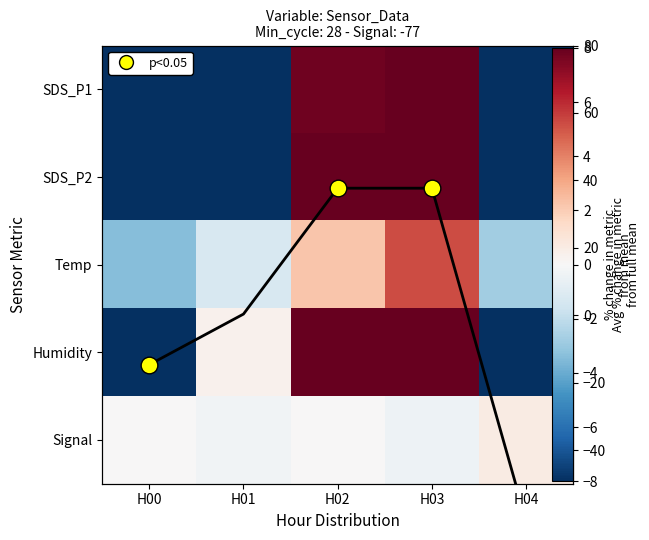

True or false: SDS_P2 has a value of -10.1 at H01.

True